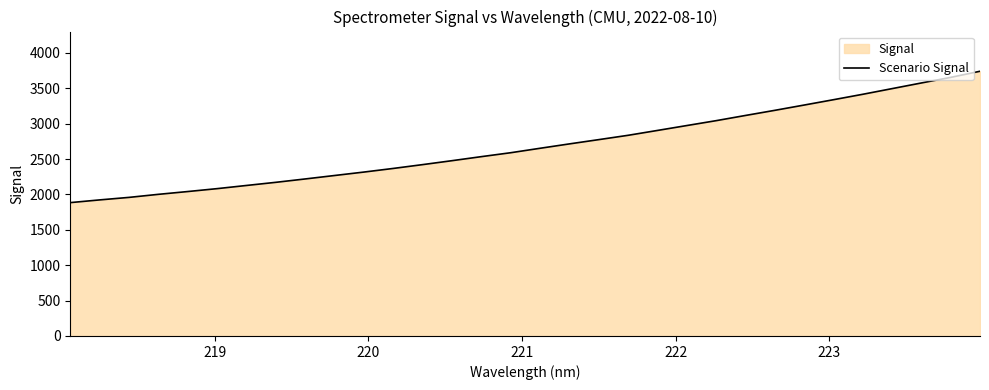

What is the minimum value shown in the chart?

1885.0